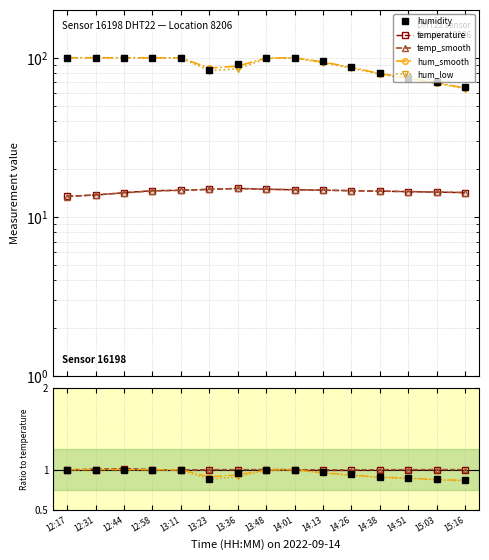

Reading left to right, what are all the values shown in this chart?

humidity: 1.0	1.0	1.0	1.0	1.0	0.9	1.0	1.0	1.0	1.0	0.9	0.9	0.9	0.9	0.9
temperature: 1.0	1.0	1.0	1.0	1.0	1.0	1.0	1.0	1.0	1.0	1.0	1.0	1.0	1.0	1.0
temp_smooth: 1.0	1.0	1.0	1.0	1.0	1.0	1.0	1.0	1.0	1.0	1.0	1.0	1.0	1.0	1.0
hum_smooth: 1.0	1.0	1.0	1.0	1.0	0.9	0.9	1.0	1.0	1.0	0.9	0.9	0.9	0.9	0.9
hum_low: 1.0	1.0	1.0	1.0	1.0	0.9	0.9	1.0	1.0	1.0	0.9	0.9	0.9	0.9	0.9